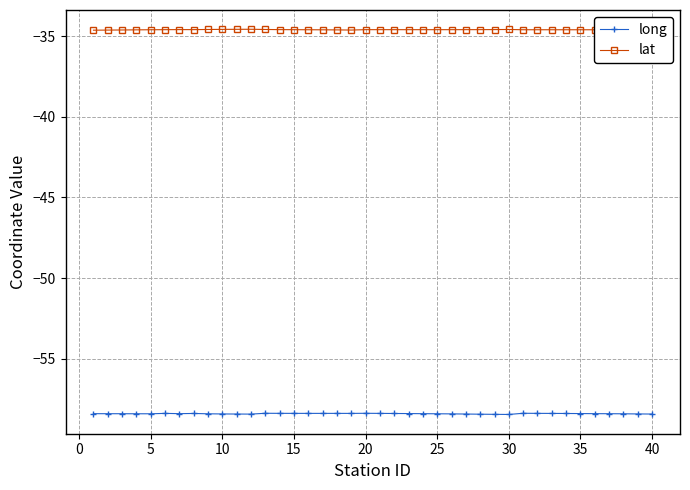

Rank the series by their maximum value, from highest to lowest.

lat, long